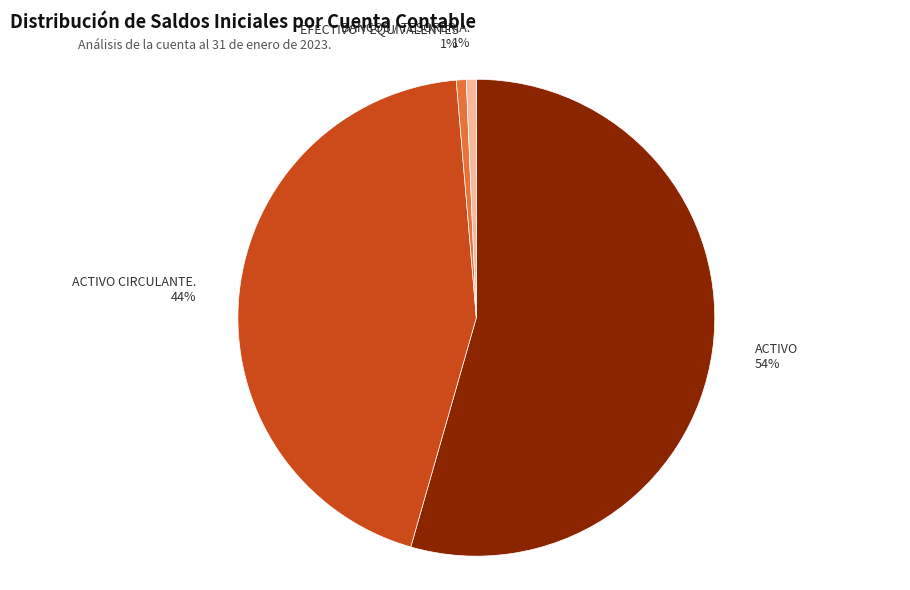

To the nearest percent, what is the combined percentage of EFECTIVO Y EQUIVALENTES and ACTIVO CIRCULANTE.?

45%